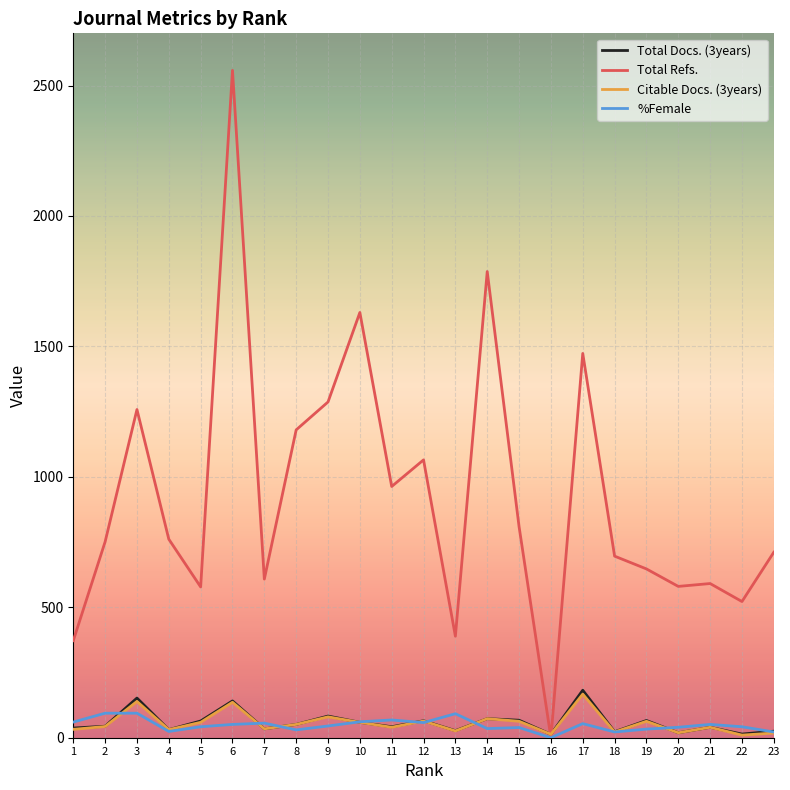

Is the value of Total Refs. at 8 greater than the value of Citable Docs. (3years) at 7?

Yes